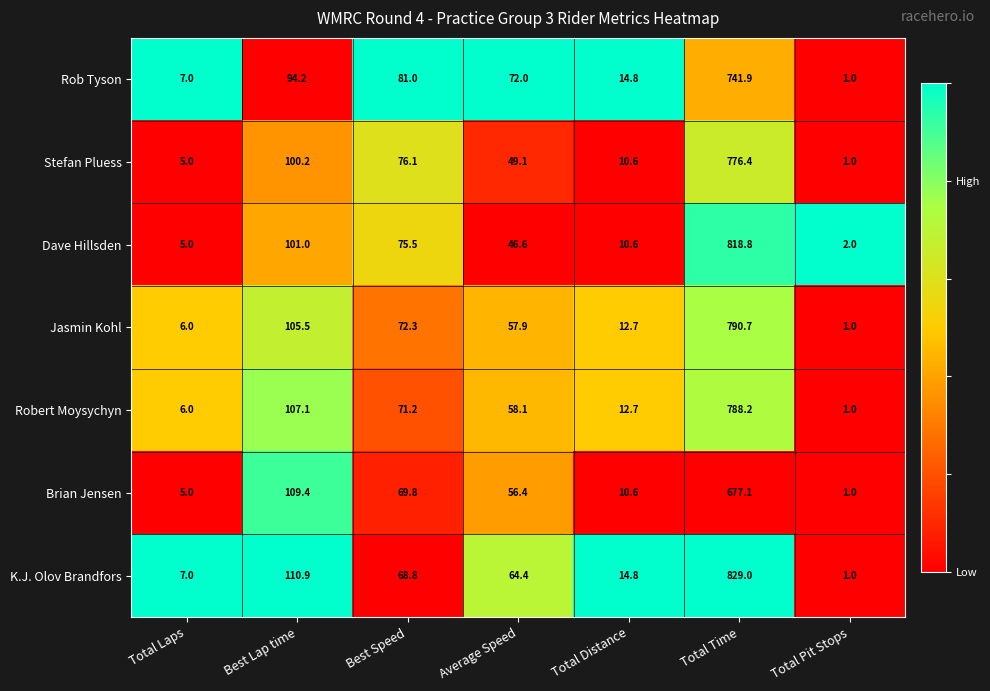

The value of Rob Tyson at Best Lap time is 94.2. True or false?

True